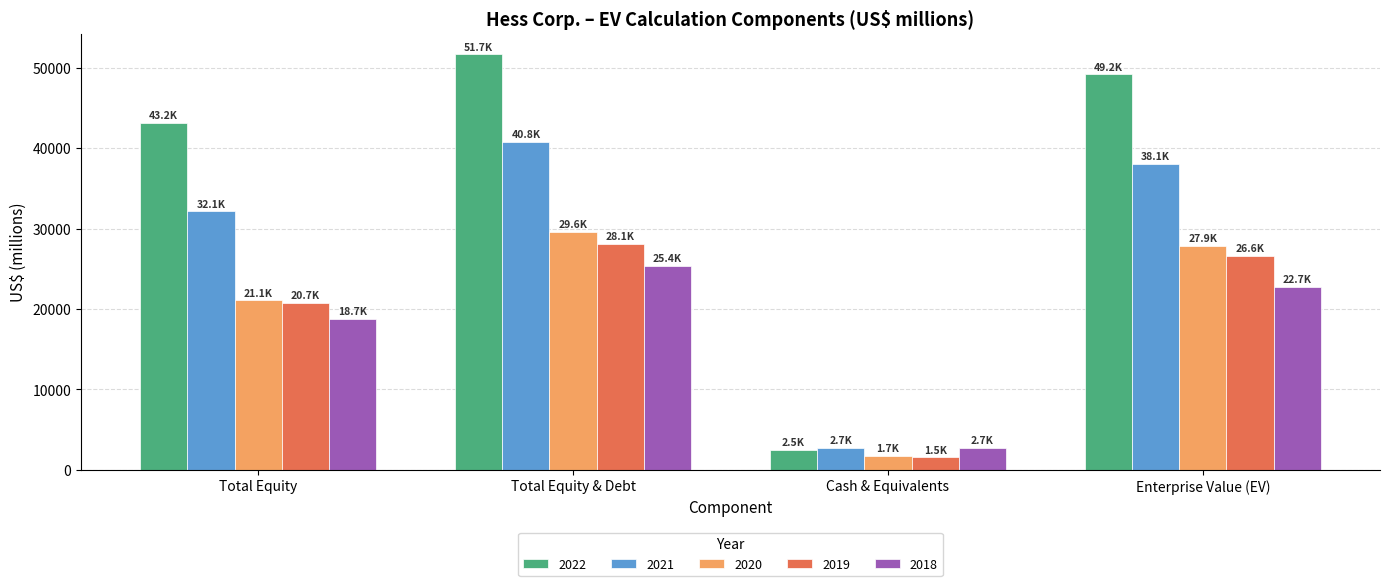

How many bars are there in each group?

5